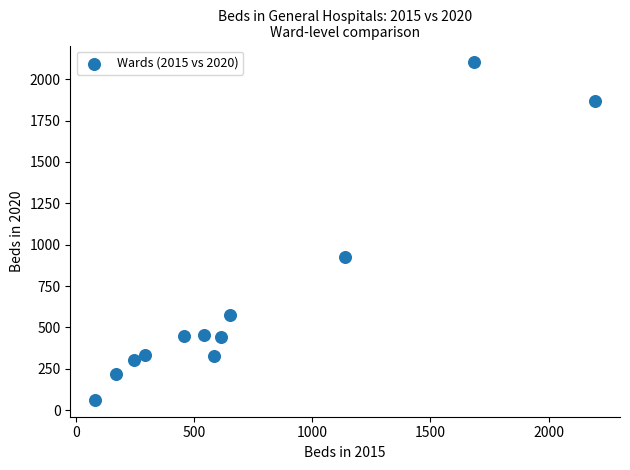

What Y value in the scatter plot is closest to 1082?

925